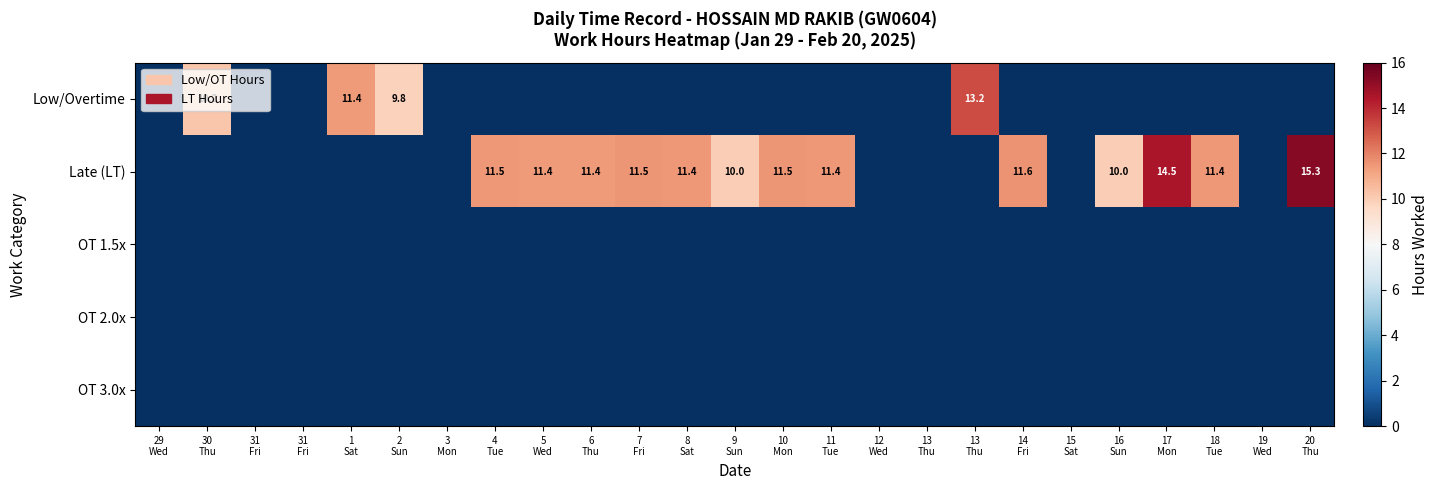

Between 7
Fri and 6
Thu, which is larger?

7
Fri